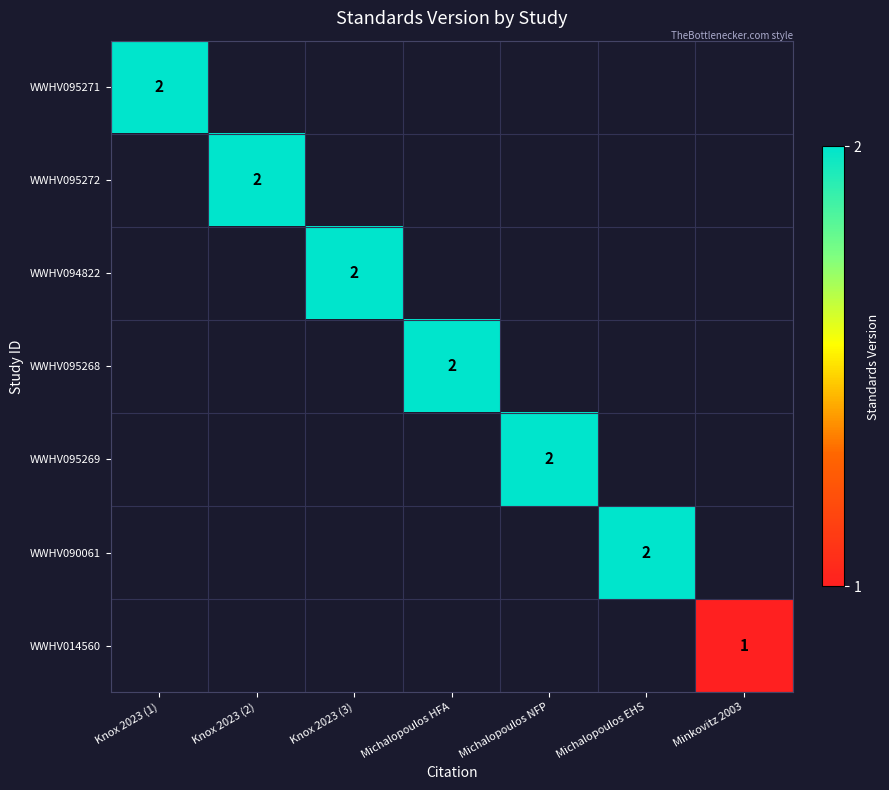

The WWHV095268 series shows 3 at Michalopoulos HFA. True or false?

False